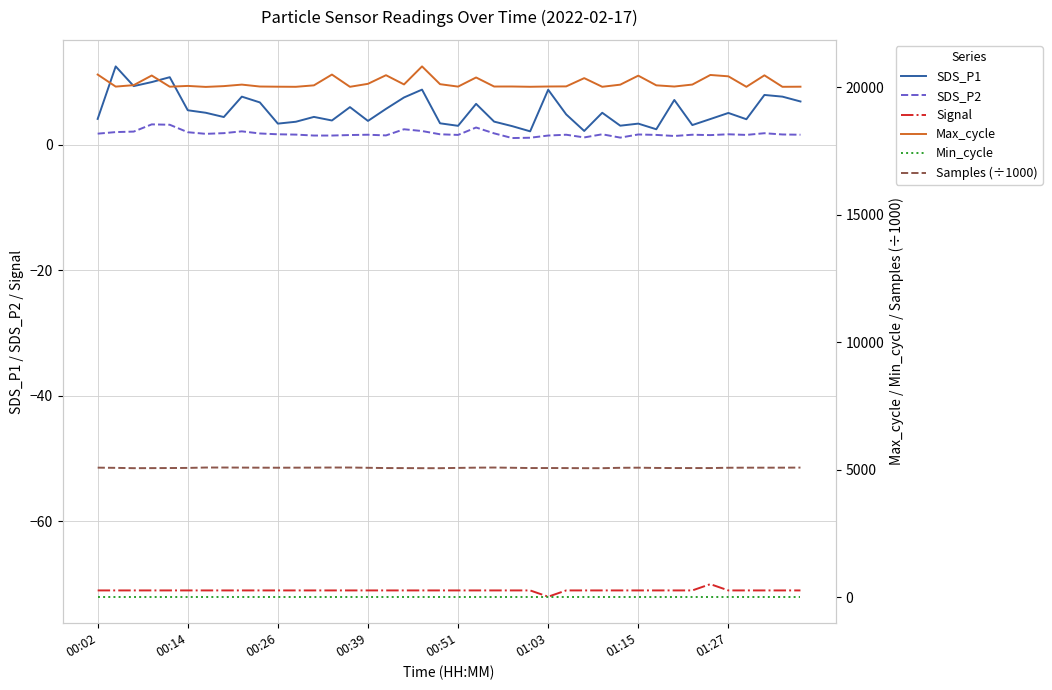

What is the value of the Min_cycle point at the 1st from the left?

28.0